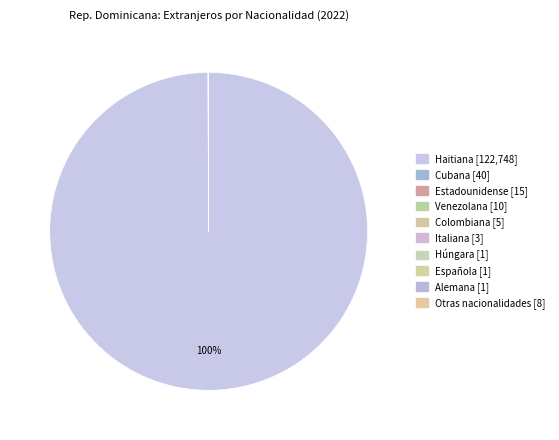

What is the largest slice in the pie chart?

Haitiana